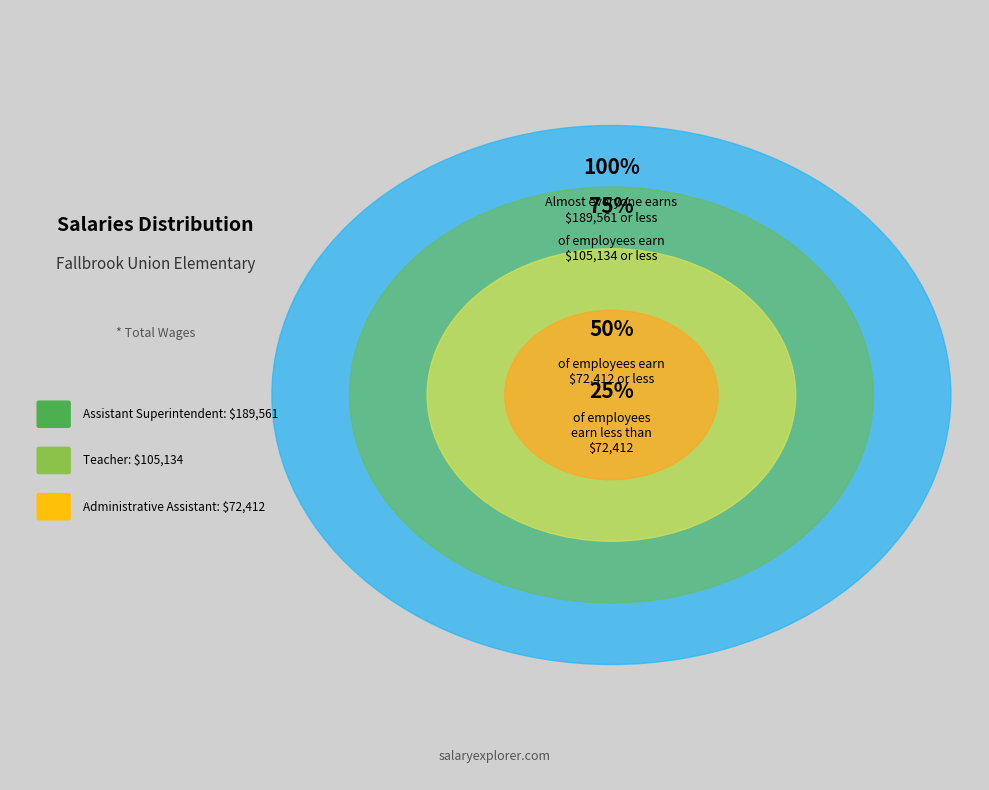

Which slice represents more than half of the pie?

Assistant Superintendent